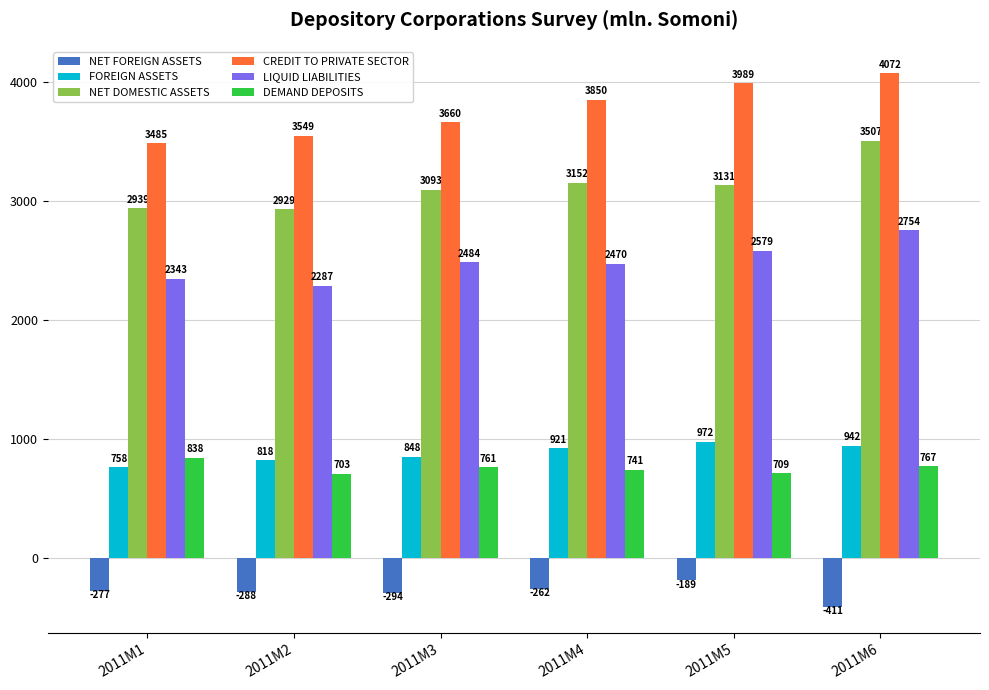

How many bars are there in each group?

6